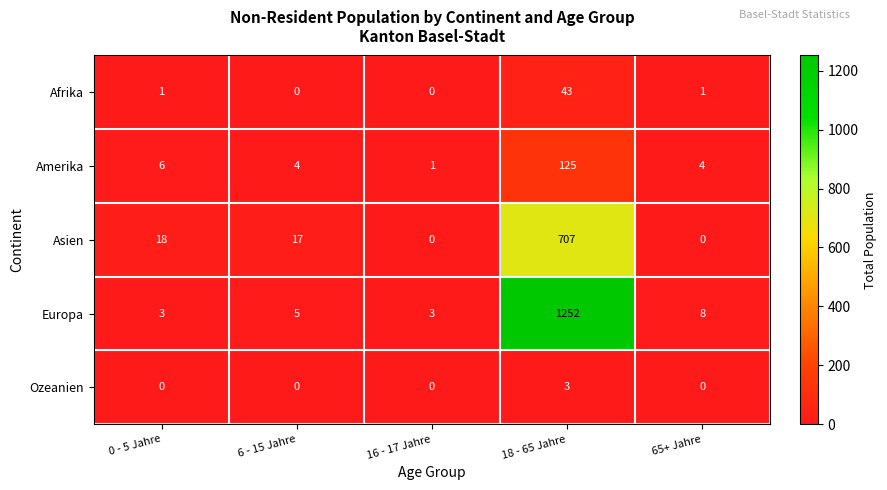

At which label does Afrika reach its peak?

18 - 65 Jahre